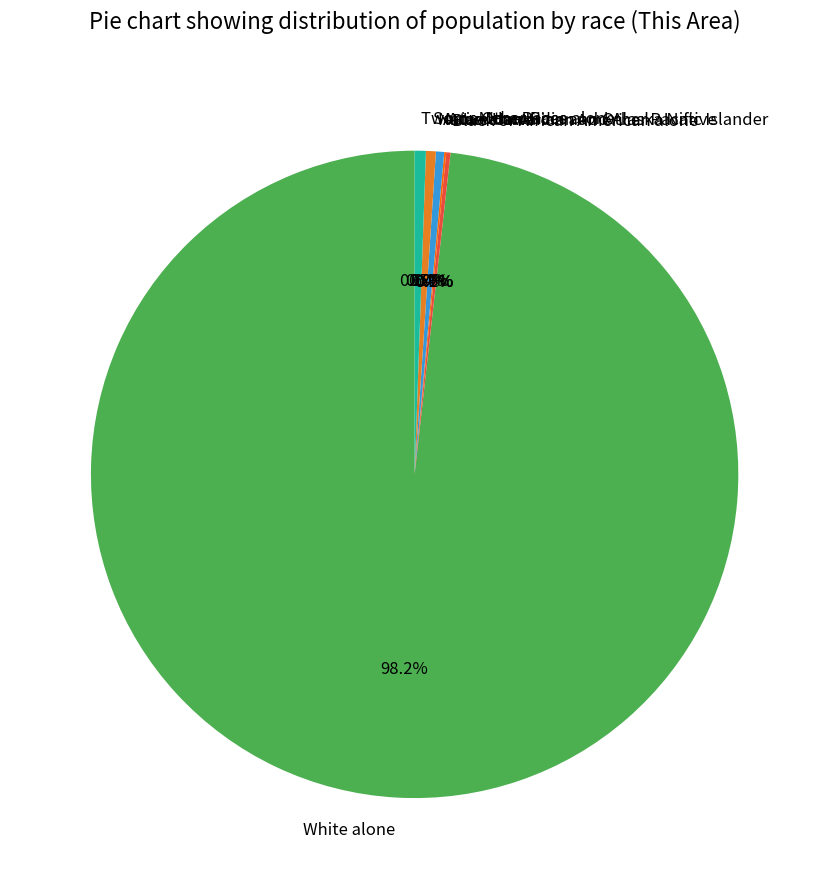

Rank the categories by value from highest to lowest.

White alone, Two or More Races, Some Other Race alone, Asian alone, Black or African American alone, American Indian and Alaska Native, Native Hawaiian and Other Pacific Islander